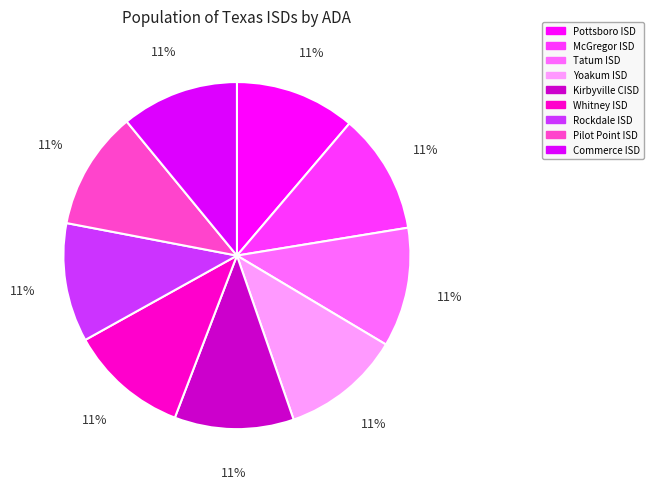

Is there any slice that represents more than half of the pie?

No